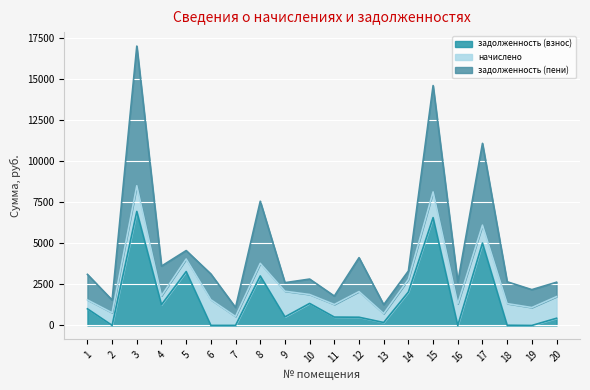

True or false: начислено has a value of 2154.9 at 18.

False